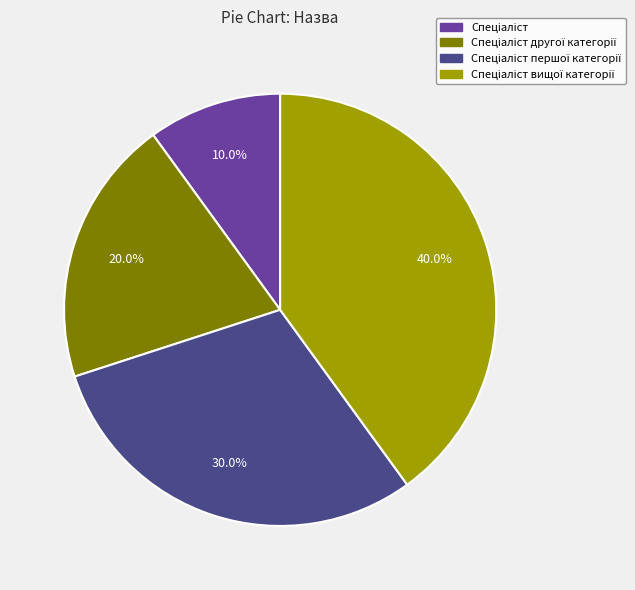

Does any single category account for the majority?

No